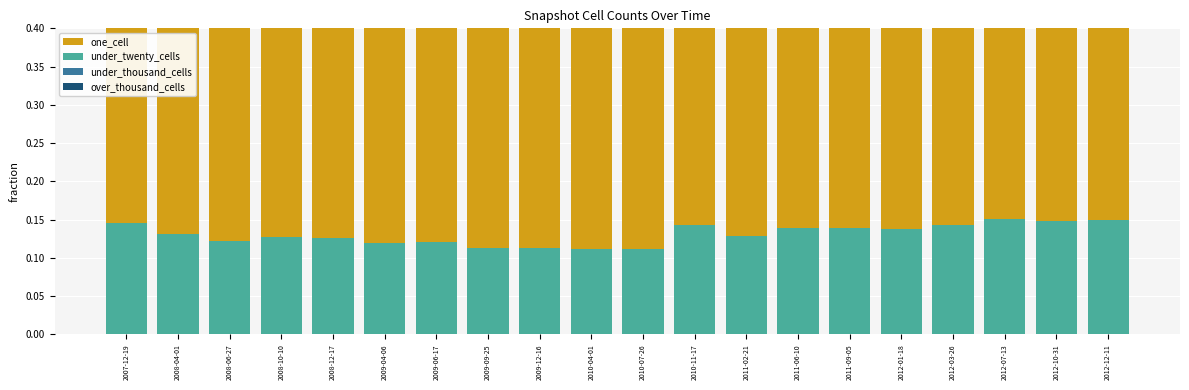

Is it true that under_thousand_cells equals 0.0 at 2010-07-26?

True